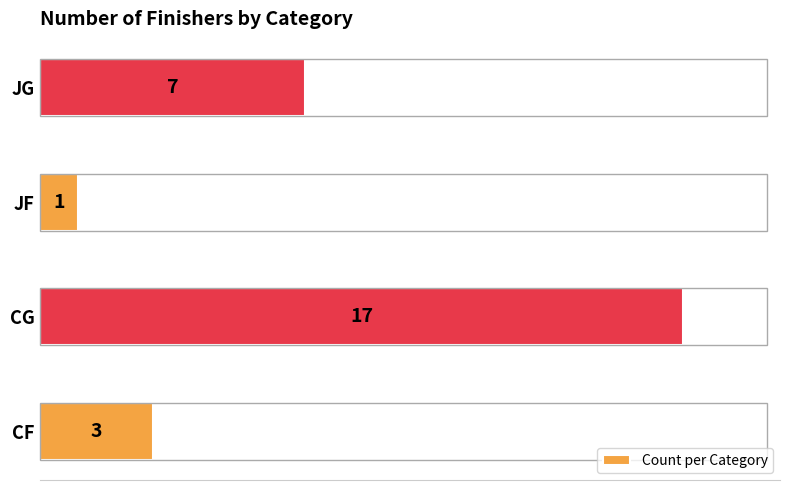

Count the values in the range 3 to 17.

3